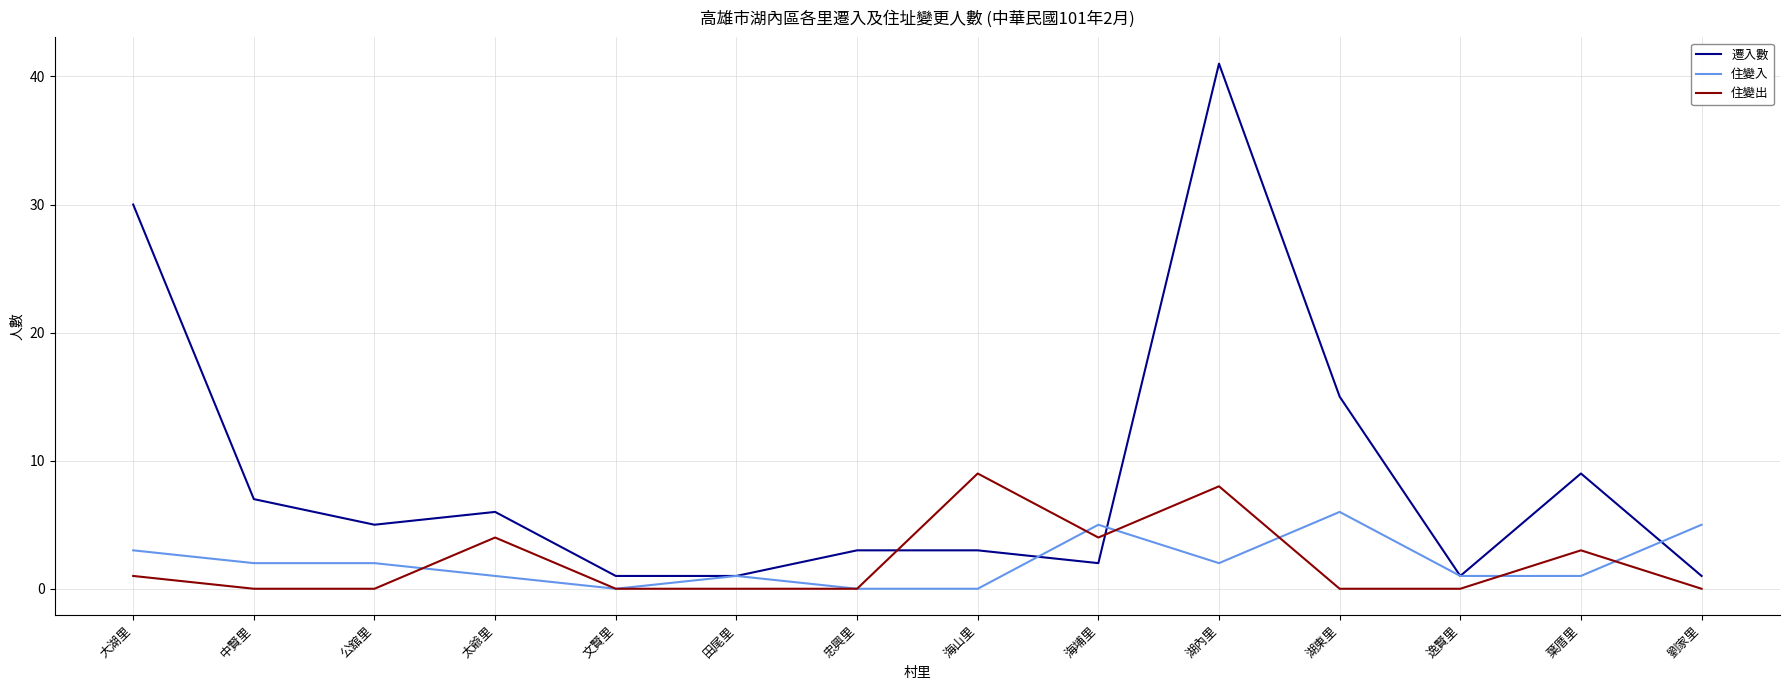

What position from the left is 劉家里?

14